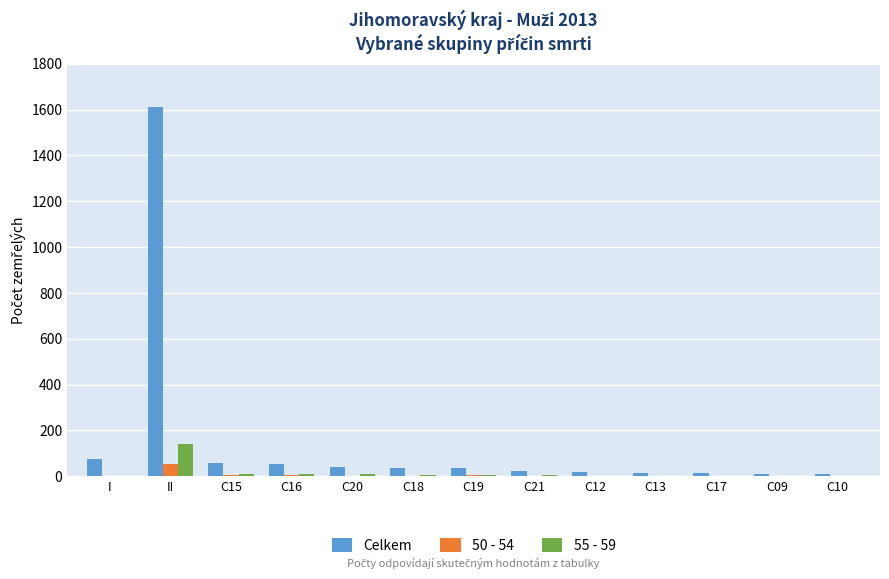

Which series has the largest total across all categories?

Celkem